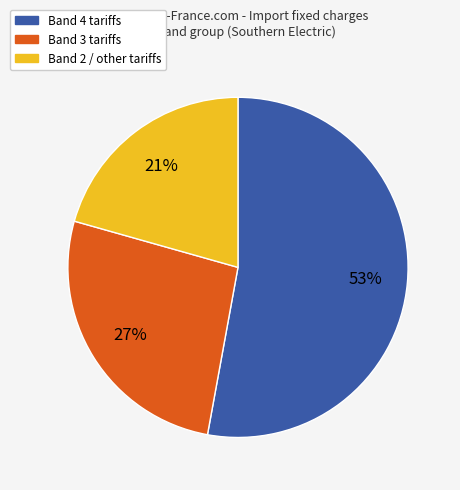

To the nearest percent, what is the average slice percentage?

33%